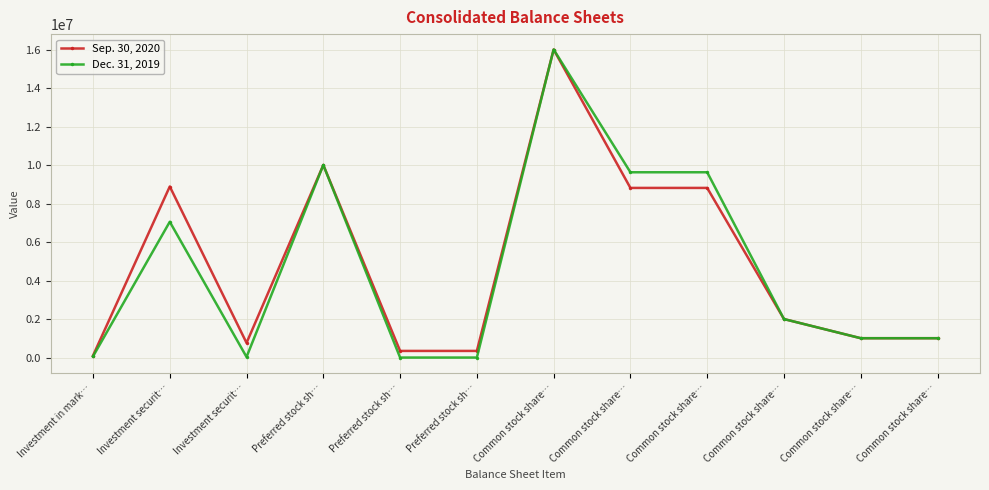

What is the average value of the Sep. 30, 2020 series?

4839085